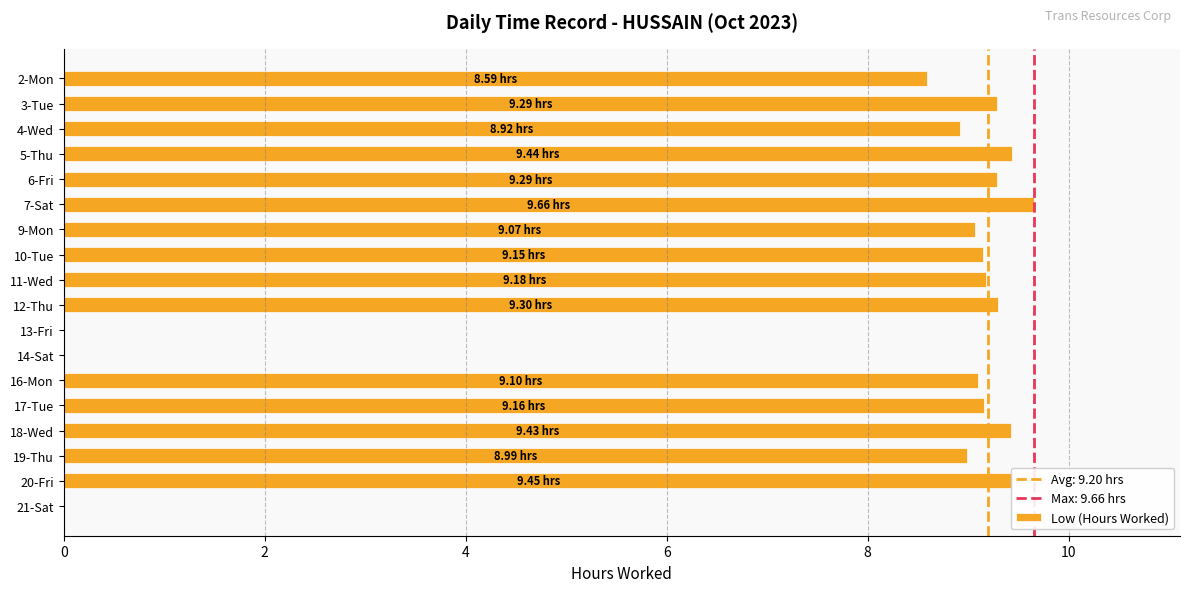

Approximately how many times larger is the value at 3-Tue compared to 11-Wed?

1.0